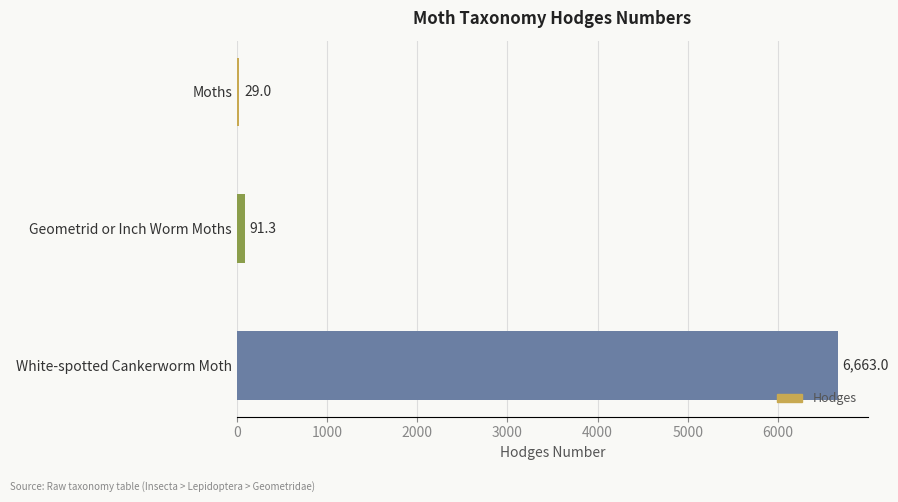

Is it true that the value at White-spotted Cankerworm Moth is 4212.2?

False